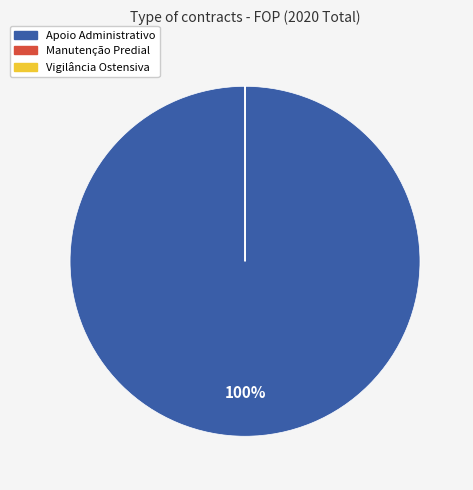

To the nearest percent, what percentage of the pie is Apoio Administrativo?

100%